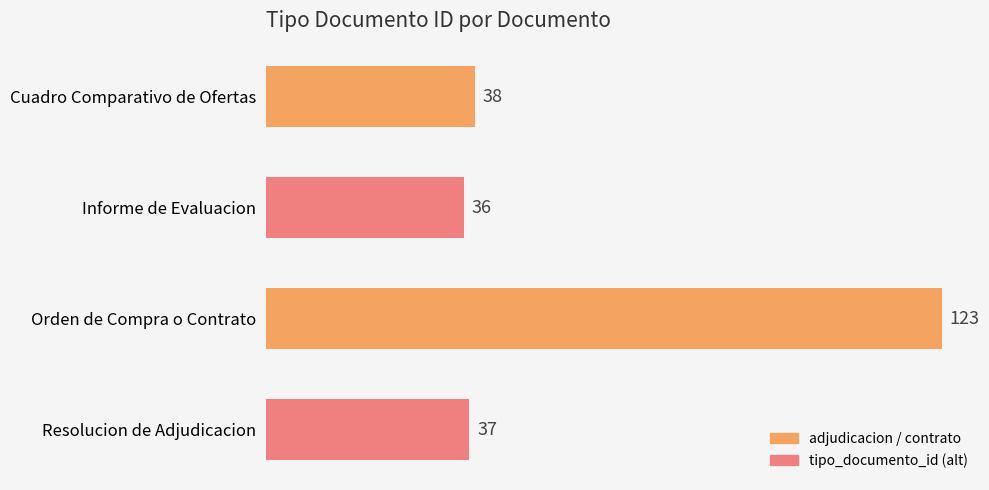

Are the bars horizontal?

Yes